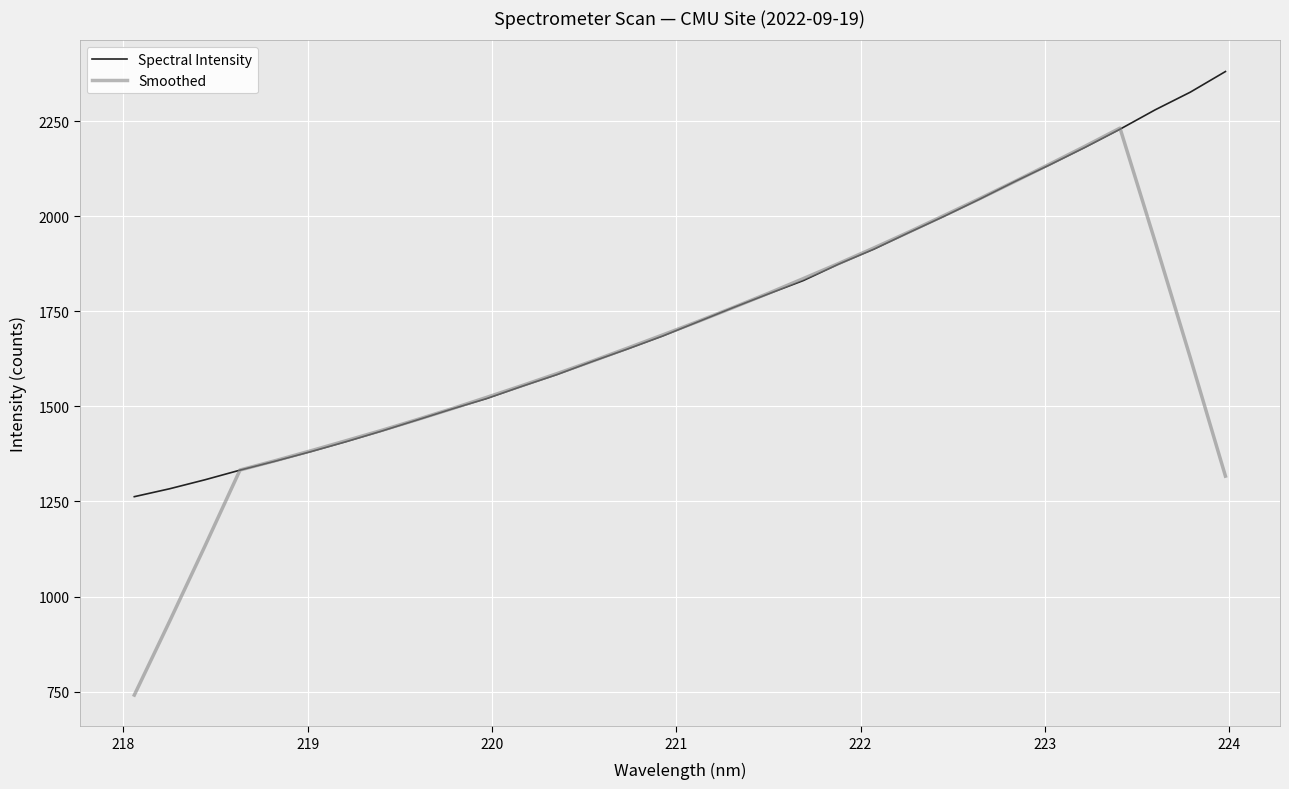

What is the difference between the maximum and minimum values in the Spectral Intensity series?

1118.2